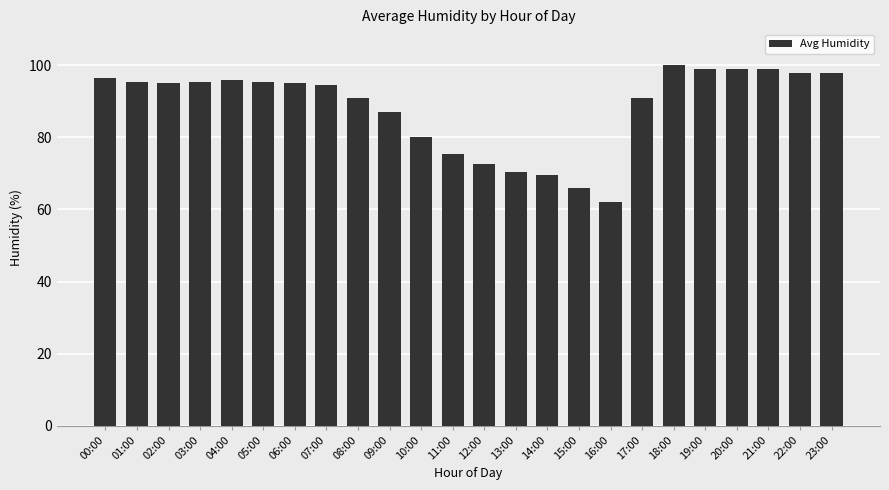

What is the minimum value shown in the chart?

62.0